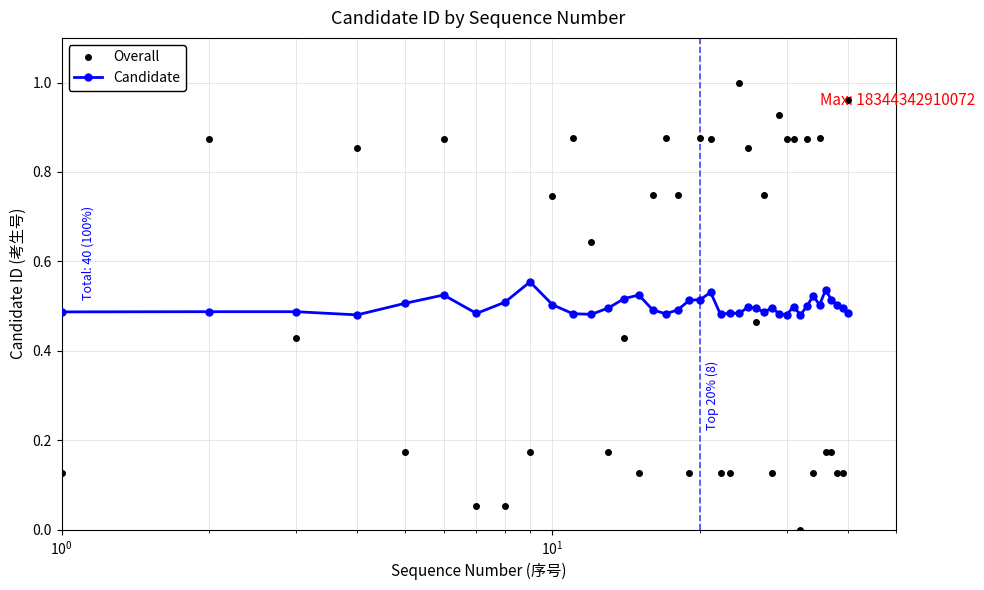

After their last crossing, which series has the higher values: Candidate or Overall?

Overall